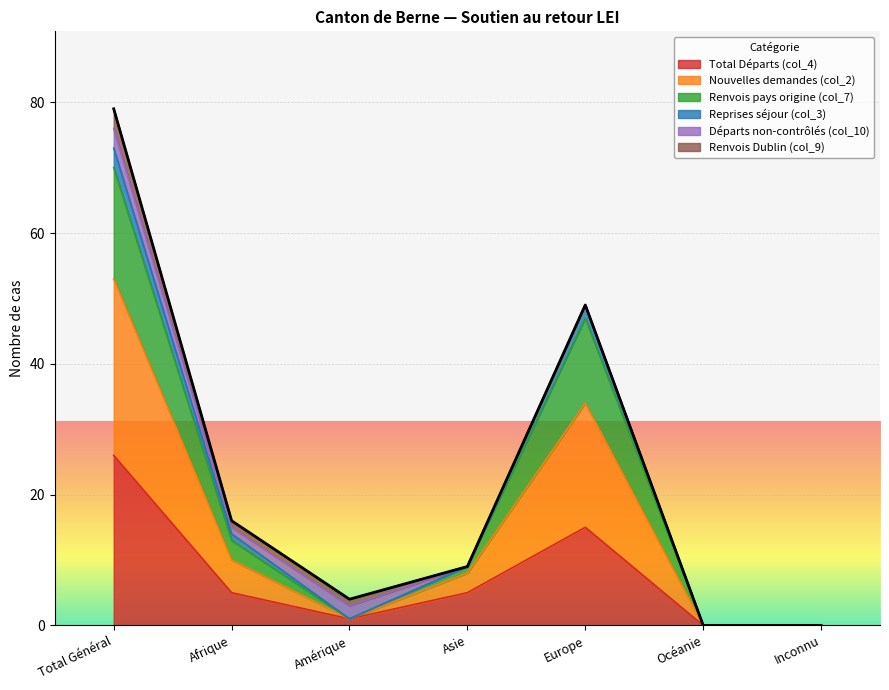

What is the label of the 2nd point from the left?

Afrique